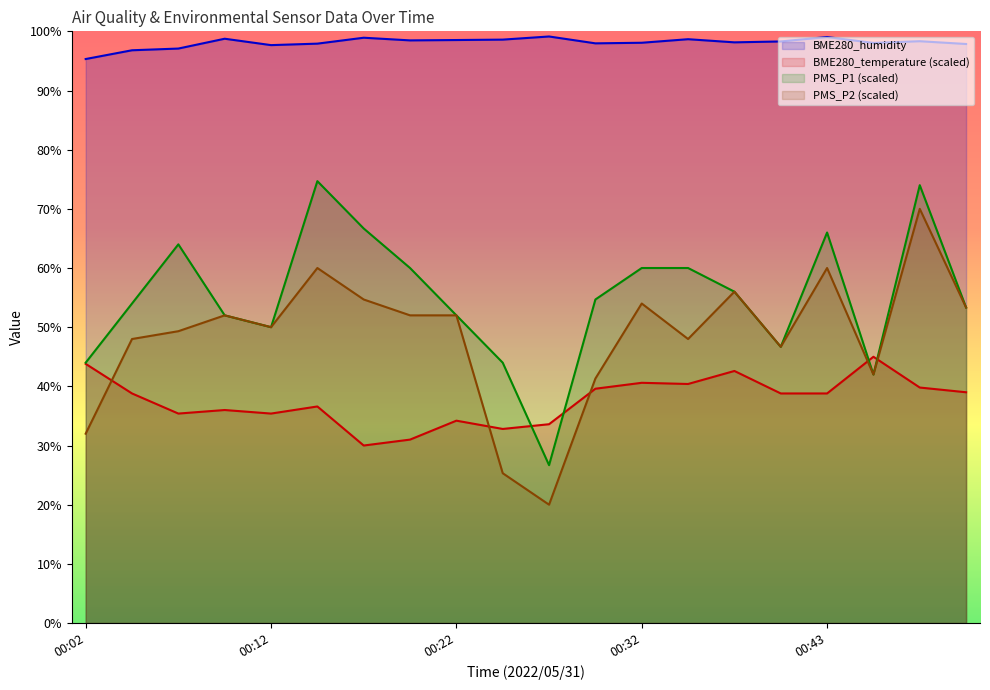

Reading left to right, transcribe all the data shown in this chart.

BME280_temperature: 00:02=43.8	00:04=38.8	00:07=35.4	00:09=36.0	00:12=35.4	00:14=36.6	00:17=30.0	00:19=31.0	00:22=34.2	00:24=32.8	00:27=33.6	00:29=39.6	00:32=40.6	00:35=40.4	00:37=42.6	00:40=38.8	00:43=38.8	00:45=45.0	00:48=39.8	00:51=39.0
BME280_humidity: 00:02=95.3	00:04=96.8	00:07=97.1	00:09=98.8	00:12=97.7	00:14=97.9	00:17=98.9	00:19=98.5	00:22=98.5	00:24=98.6	00:27=99.1	00:29=98.0	00:32=98.1	00:35=98.7	00:37=98.1	00:40=98.3	00:43=99.0	00:45=98.0	00:48=98.3	00:51=97.9
PMS_P1: 00:02=44.0	00:04=54.0	00:07=64.0	00:09=52.0	00:12=50.0	00:14=74.7	00:17=66.7	00:19=60.0	00:22=52.0	00:24=44.0	00:27=26.7	00:29=54.7	00:32=60.0	00:35=60.0	00:37=56.0	00:40=46.7	00:43=66.0	00:45=42.0	00:48=74.0	00:51=53.3
PMS_P2: 00:02=32.0	00:04=48.0	00:07=49.3	00:09=52.0	00:12=50.0	00:14=60.0	00:17=54.7	00:19=52.0	00:22=52.0	00:24=25.3	00:27=20.0	00:29=41.3	00:32=54.0	00:35=48.0	00:37=56.0	00:40=46.7	00:43=60.0	00:45=42.0	00:48=70.0	00:51=53.3